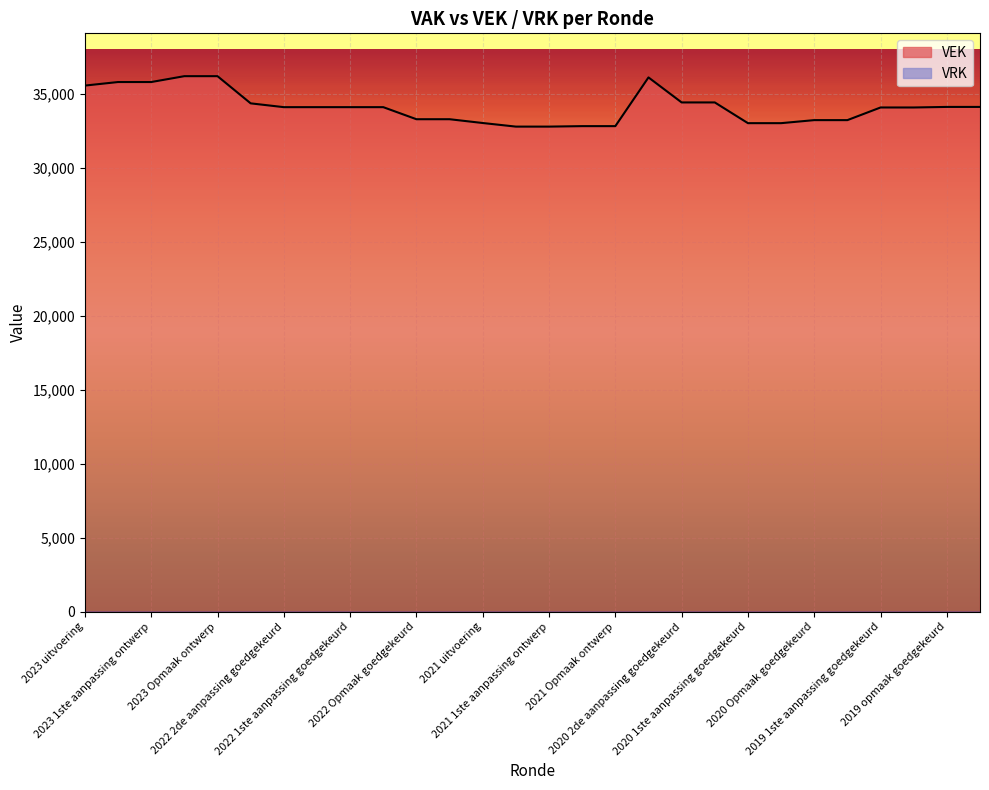

Where is the data nearest to the value 34474?

2020 2de aanpassing goedgekeurd